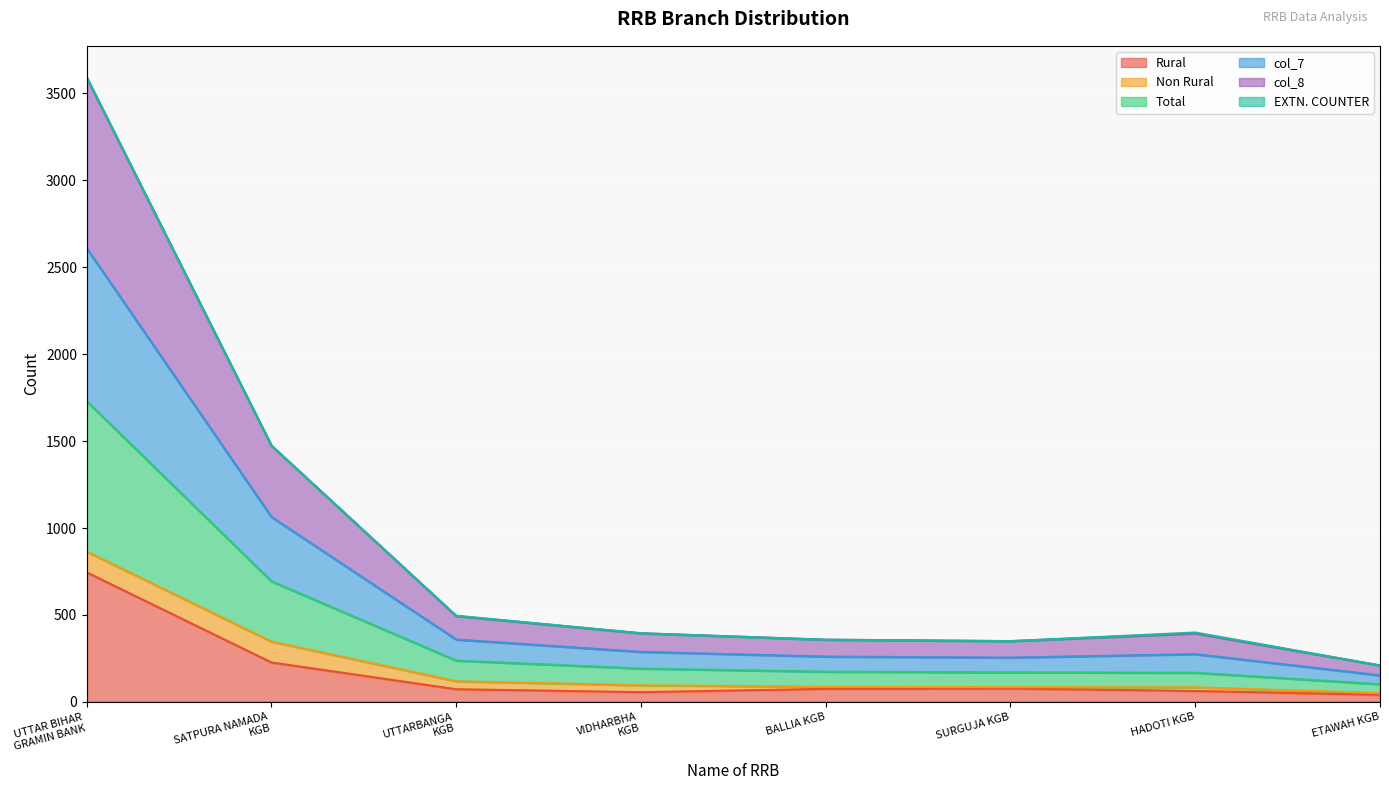

True or false: Rural and col_8 intersect in this chart.

False